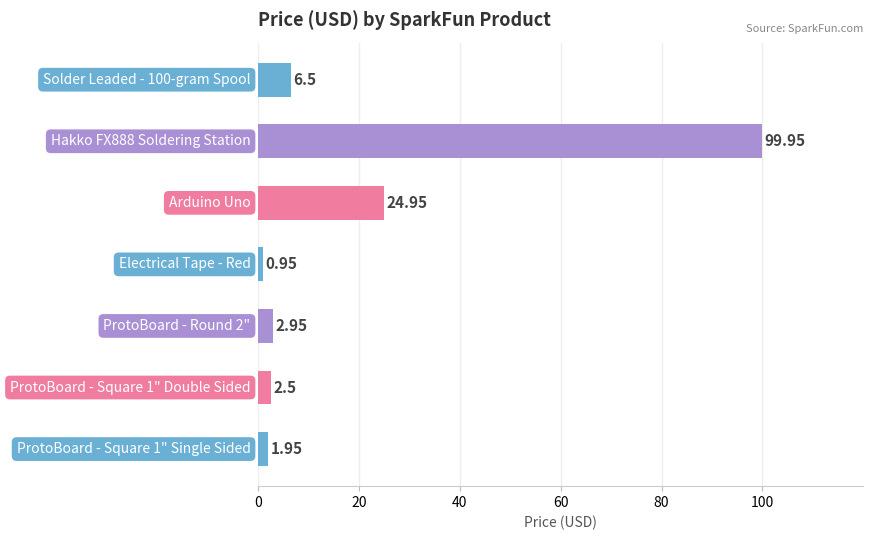

What is the difference between the maximum and minimum values?

99.0